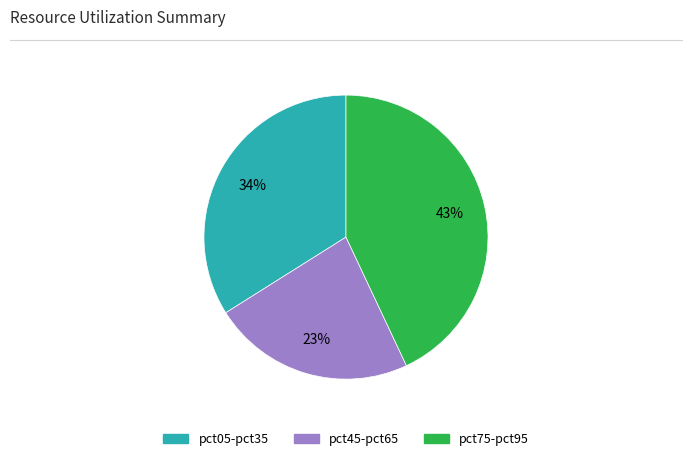

Does any single category account for the majority?

No